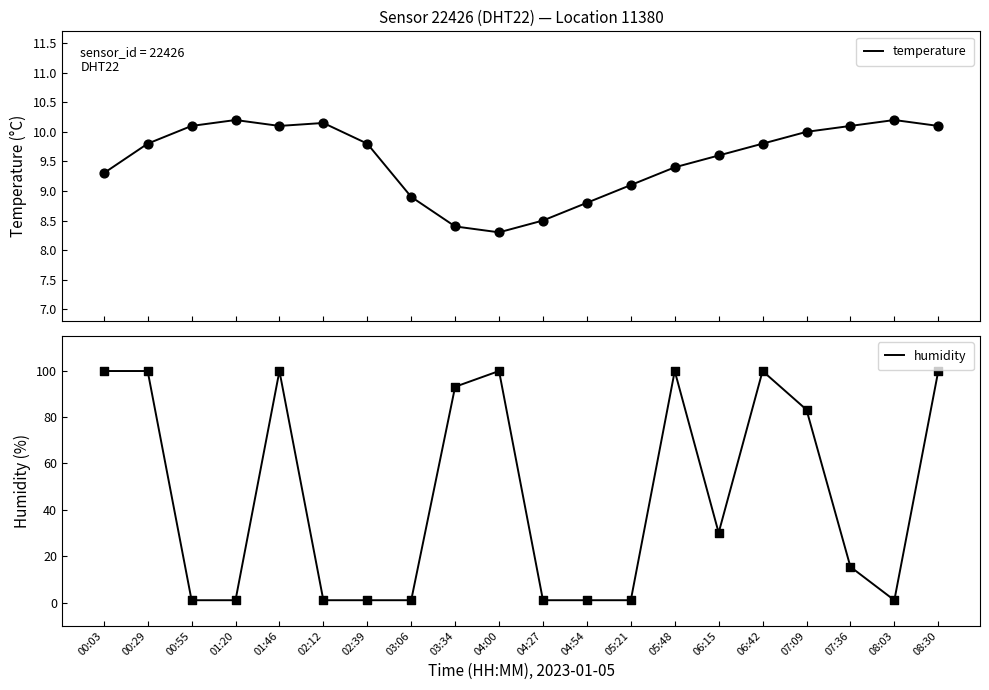

What are all the series names shown in the legend?

temperature, humidity